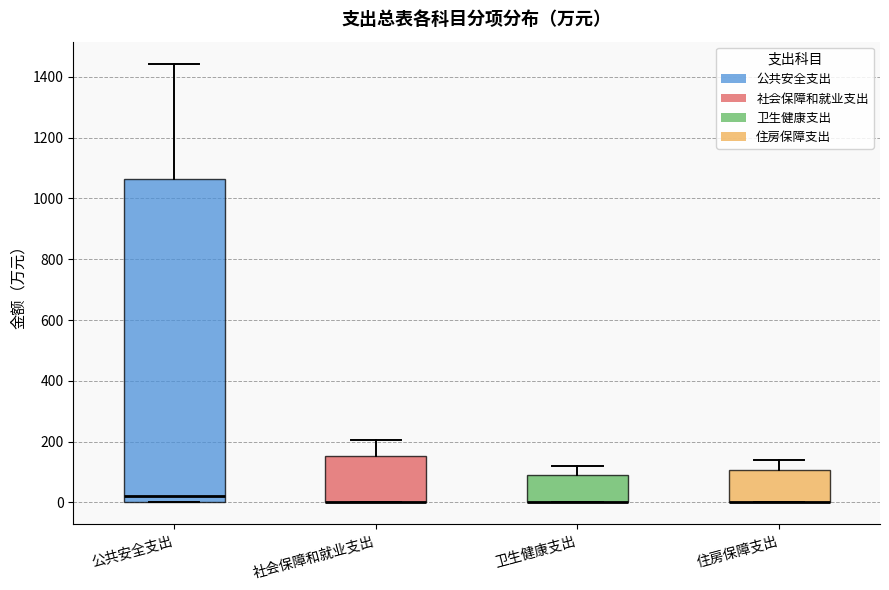

Reading left to right, transcribe this box plot: for each box, give where its median line is, the range the box spans, and where its two whiskers end, as read against the y-axis. The values are not printed on the chart, so give them approximately, as read against the axis.

公共安全支出: median 20, box 0 to 1060, whiskers 0 to 1440
社会保障和就业支出: median 0 (drawn on the box's lower edge), box 0 to 160, whiskers 0 to 200
卫生健康支出: median 0 (drawn on the box's lower edge), box 0 to 100, whiskers 0 to 120
住房保障支出: median 0 (drawn on the box's lower edge), box 0 to 100, whiskers 0 to 140